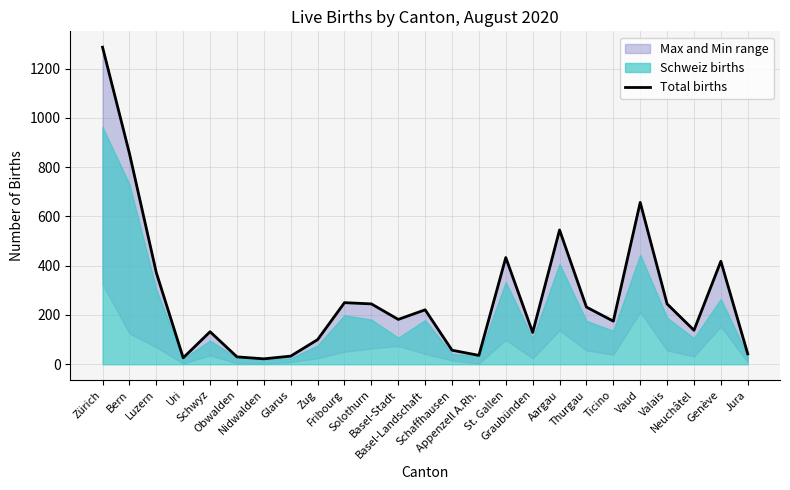

Which label corresponds to the smallest value in the chart?

Nidwalden